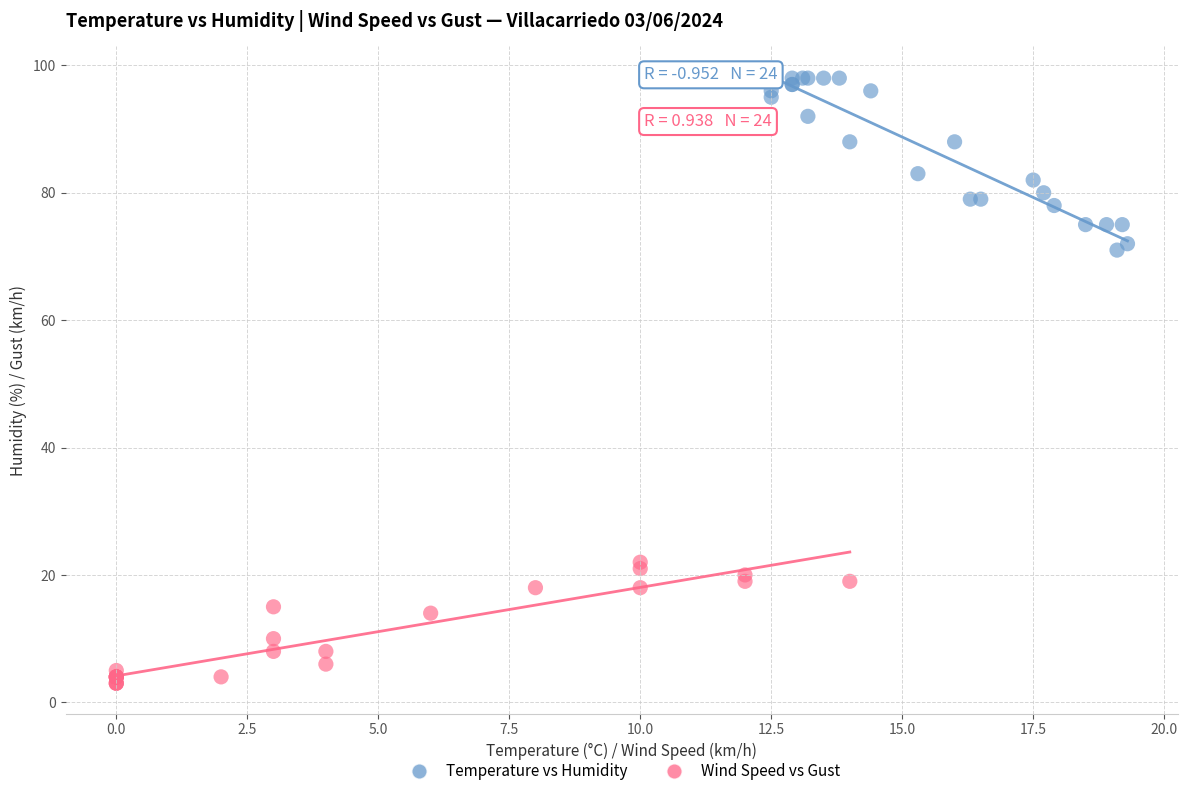

Which series has the widest spread of Y values?

Temperature vs Humidity